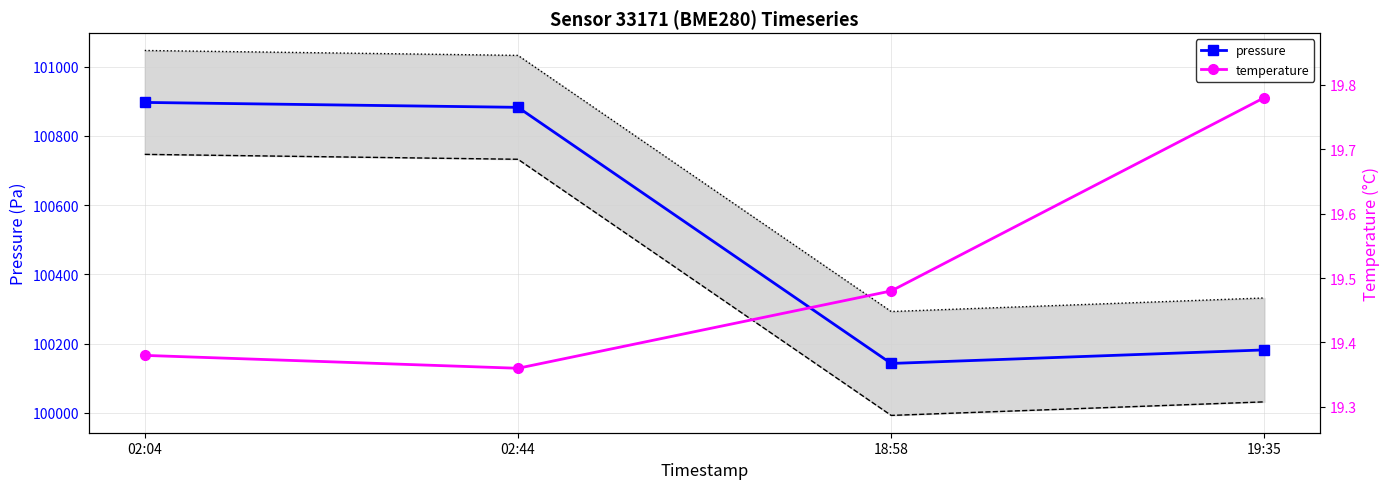

True or false: temperature and pressure lower band cross at least once.

False